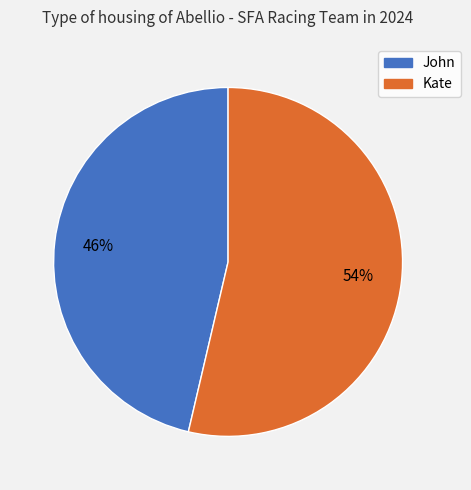

Combined, do John and Kate account for over 50%?

Yes